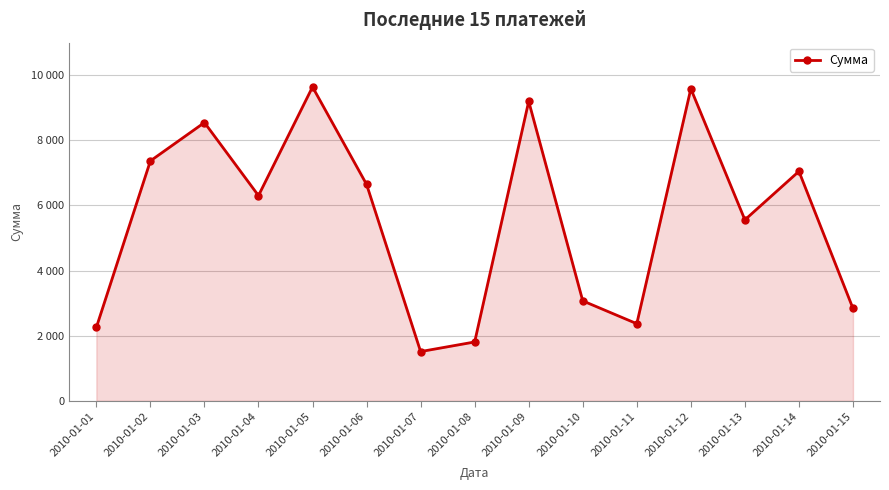

Does the chart have visible grid lines?

Yes